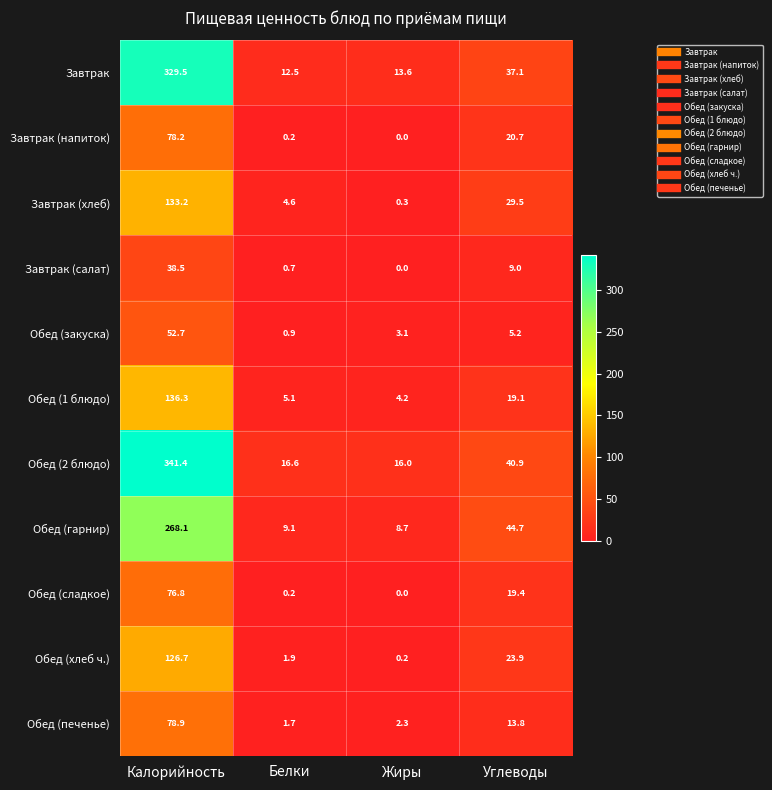

True or false: Обед (закуска) has a value of 5.2 at Углеводы.

True